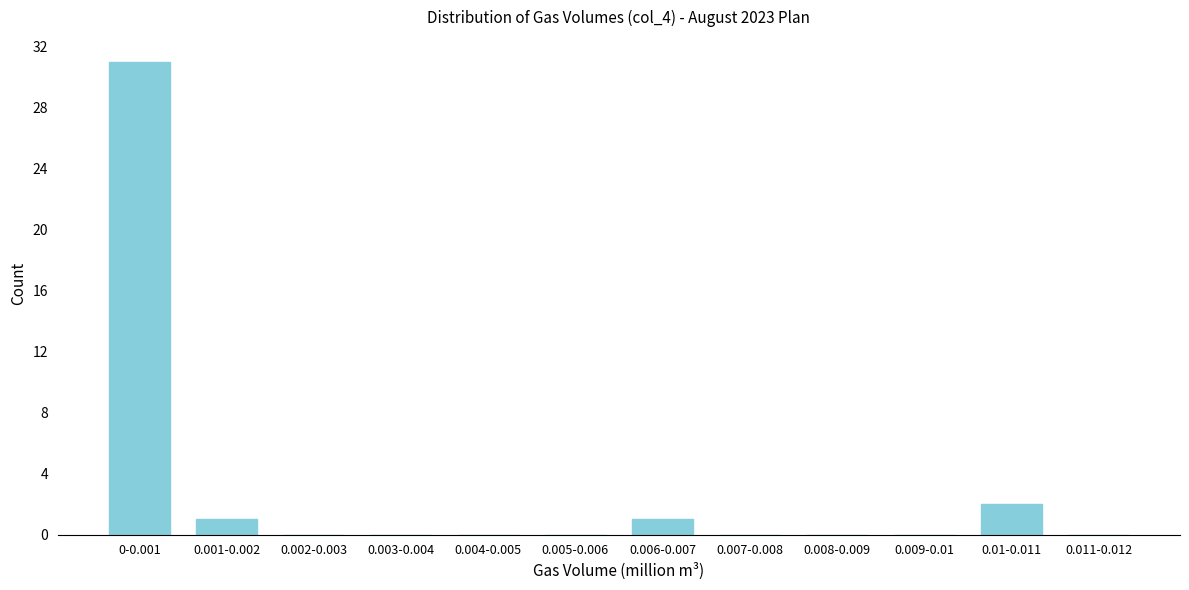

Reading left to right, extract all data points from this chart.

0-0.001=31	0.001-0.002=1	0.002-0.003=0	0.003-0.004=0	0.004-0.005=0	0.005-0.006=0	0.006-0.007=1	0.007-0.008=0	0.008-0.009=0	0.009-0.01=0	0.01-0.011=2	0.011-0.012=0